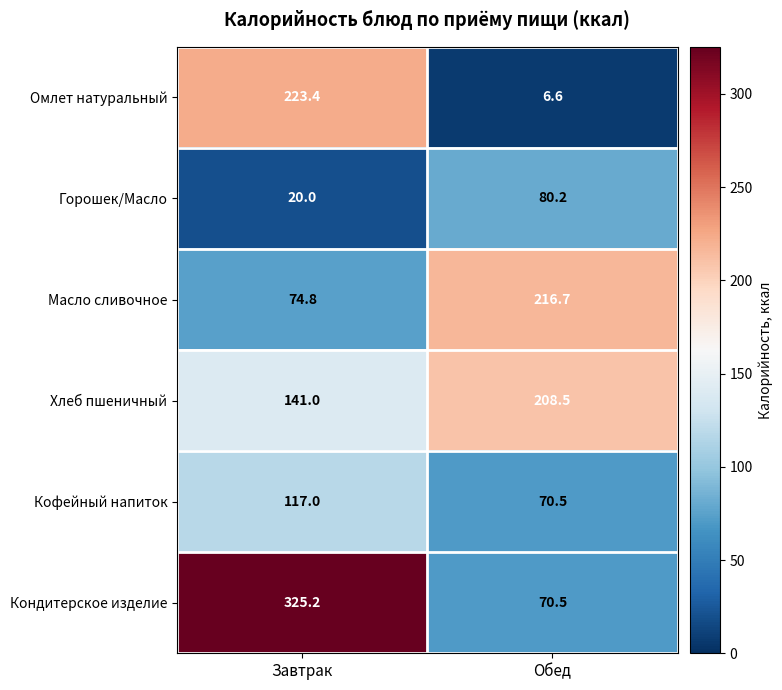

Rank the categories by Горошек/Масло value from highest to lowest.

Обед, Завтрак